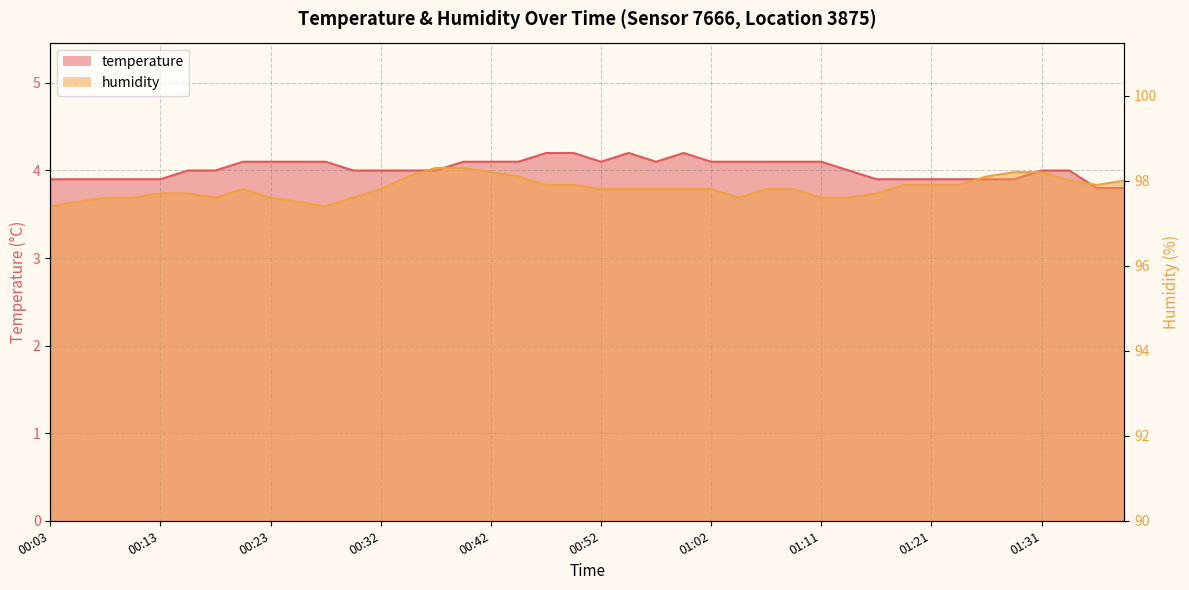

At which category does humidity reach its first local valley?

00:18